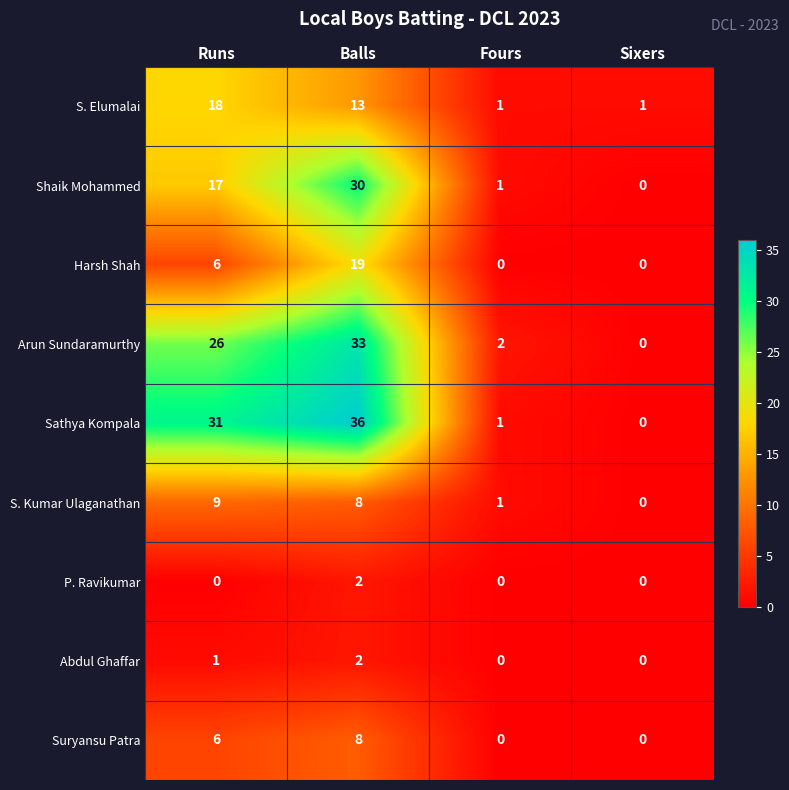

What is the total value across all series at Runs?

114